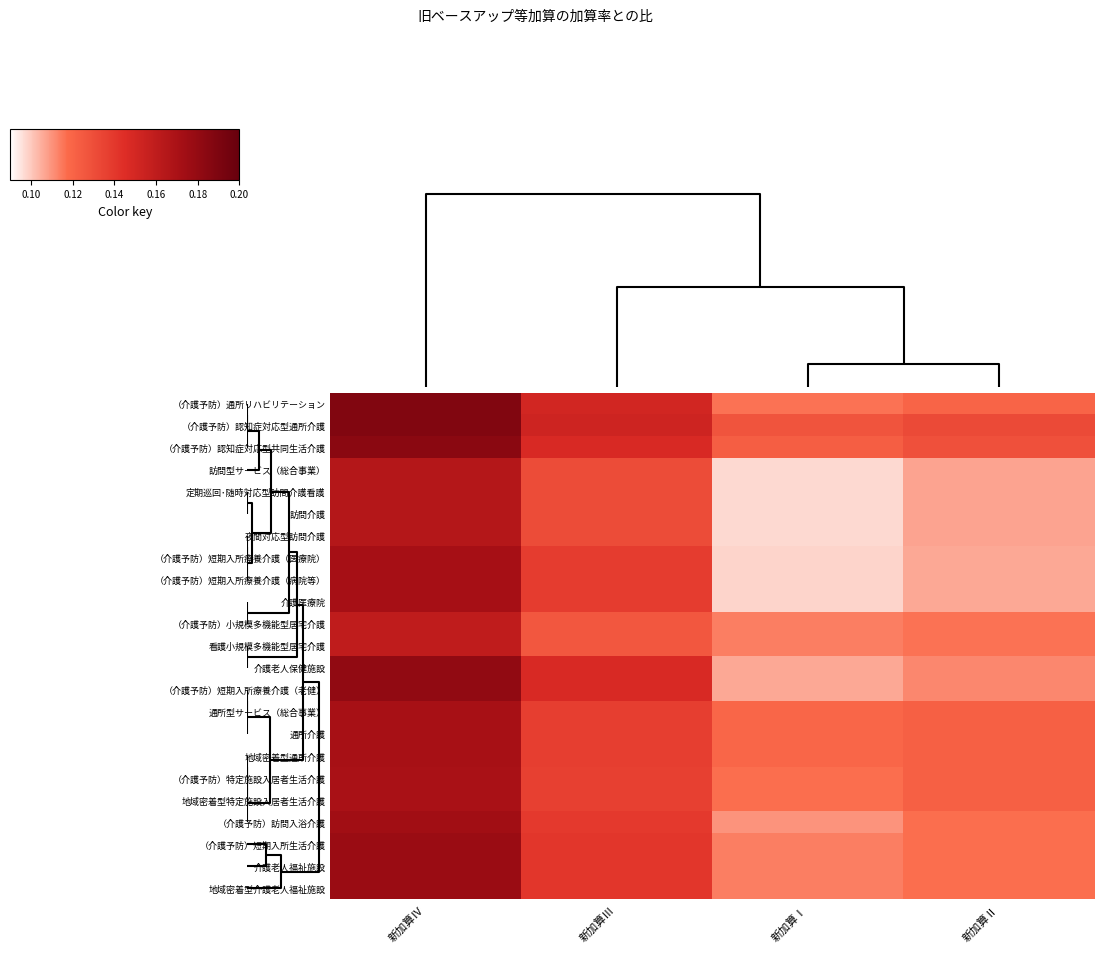

How many distinct data groups are displayed?

23